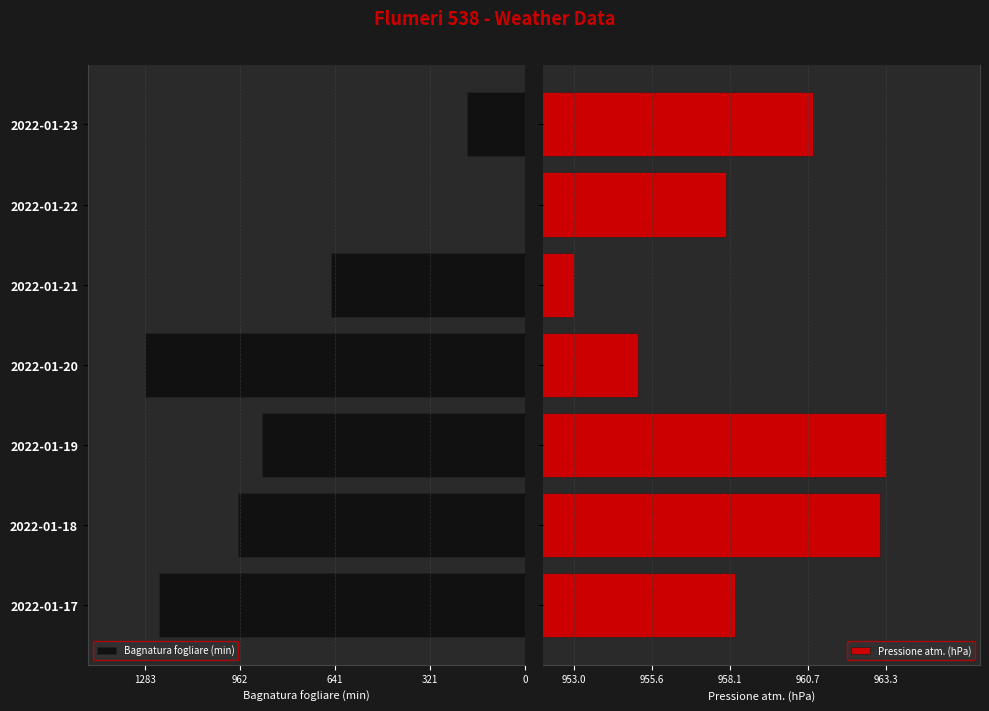

What is the difference between the maximum and minimum values in the Pressione atm. (hPa) series?

10.3